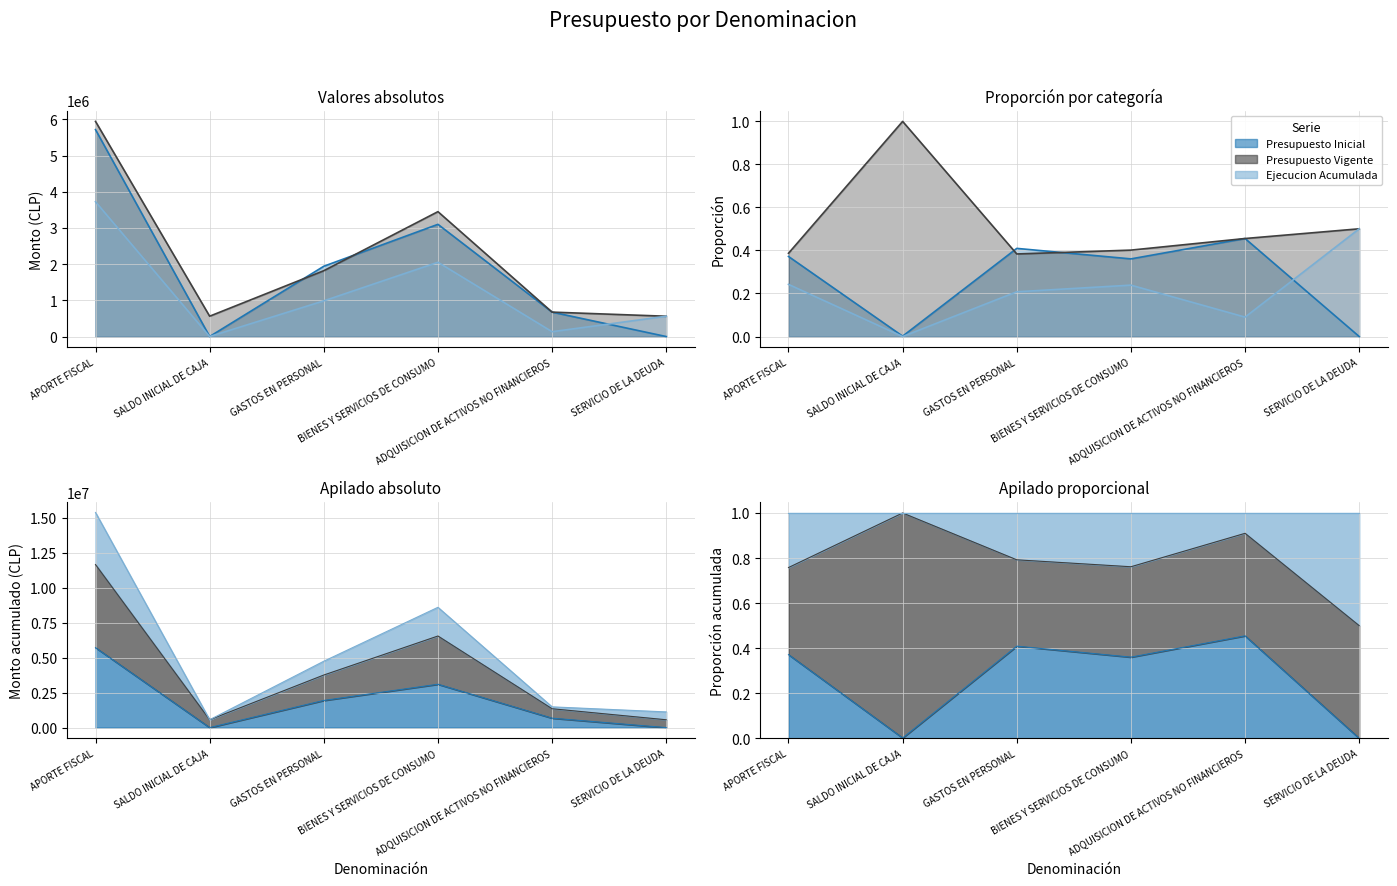

Reading right to left, list all the values displayed in this chart.

Presupuesto Inicial: 100	674887	3100093	1941957	1000	5716037
Presupuesto Vigente: 561207	674887	3450093	1819036	562107	5943116
Ejecucion Acumulada: 561207	133841	2052198	986306	0	3724197